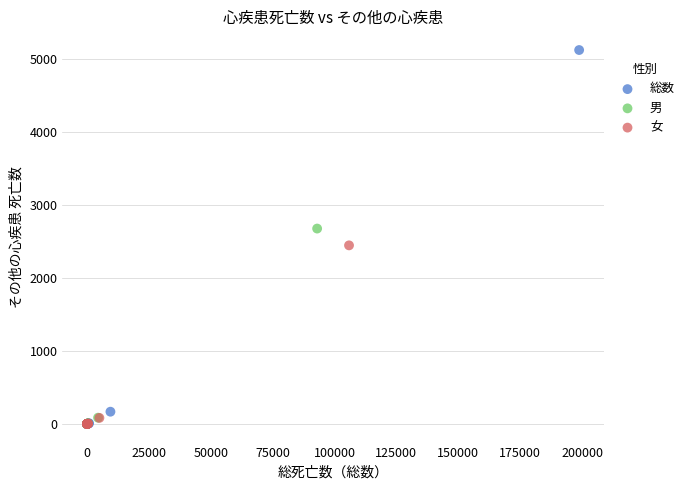

Which series has the largest Y range (max minus min)?

総数